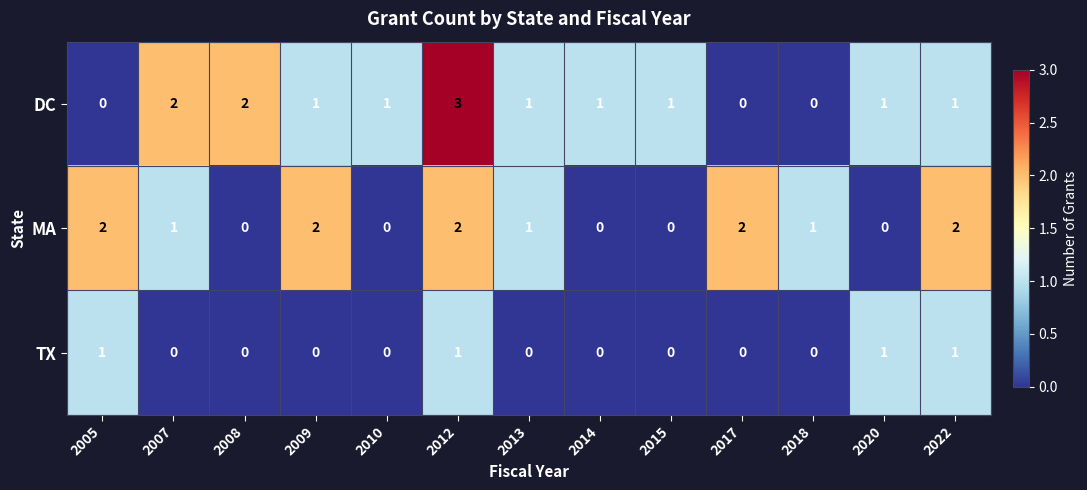

What is the sum of all TX values?

4